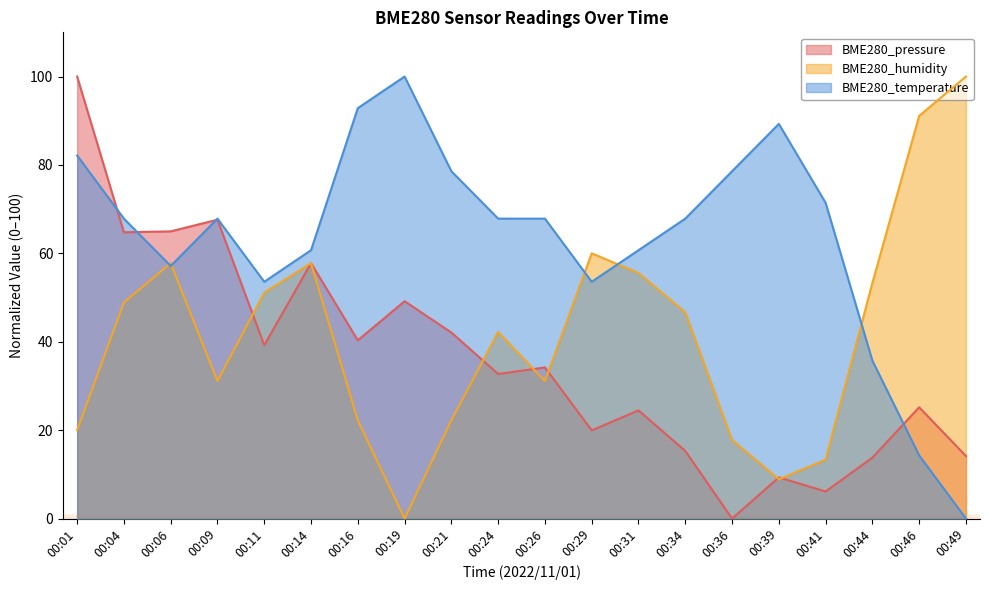

Which has a higher value, 00:31 or 00:01?

00:01